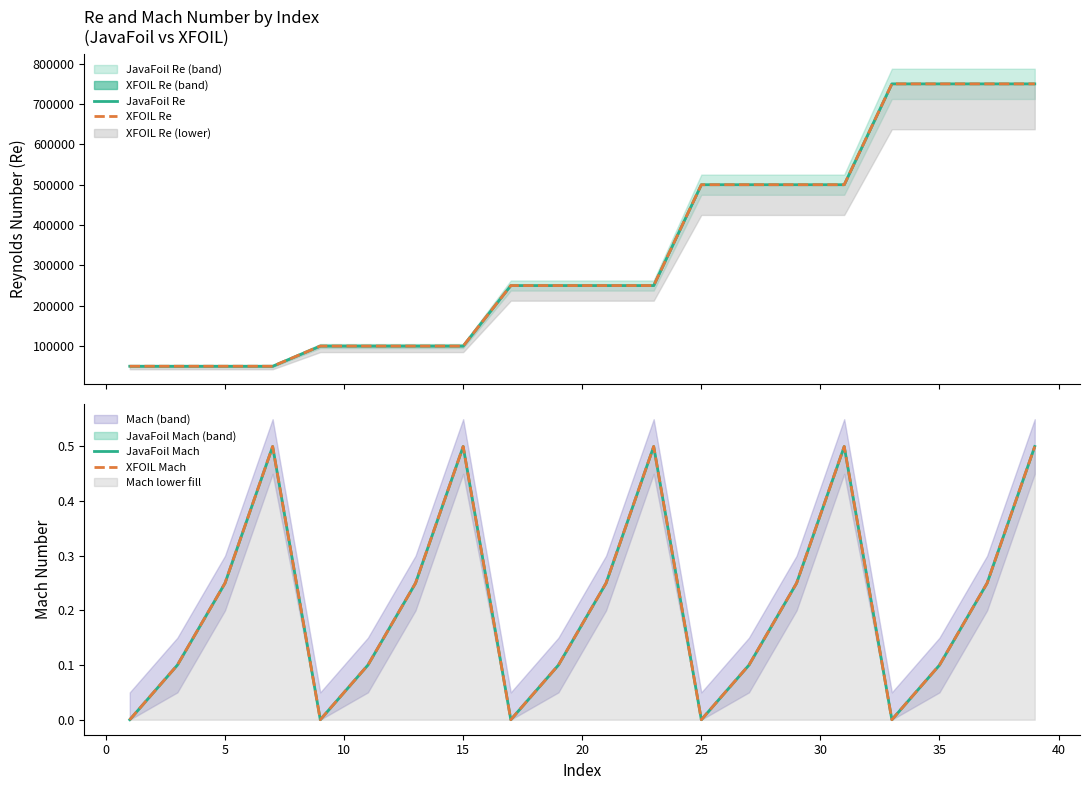

True or false: JavaFoil Mach and XFOIL Mach cross at least once.

False